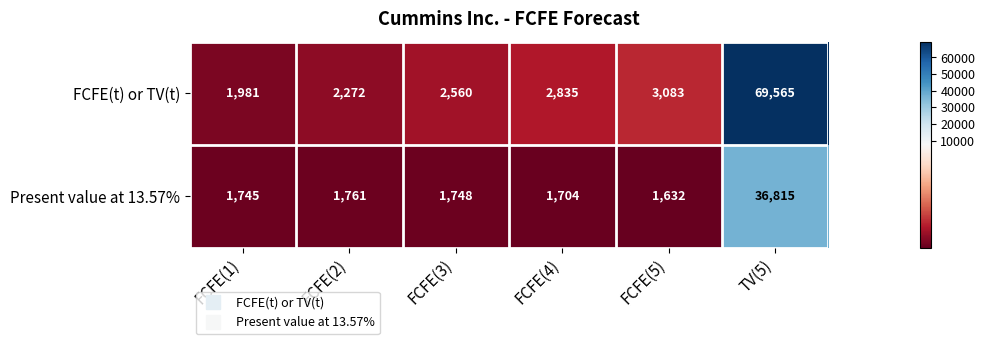

At which category is the sum across all series the highest?

TV(5)